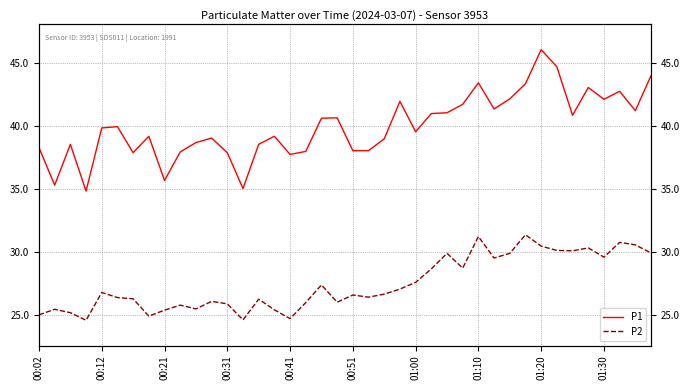

What is the minimum value for P2?

24.6